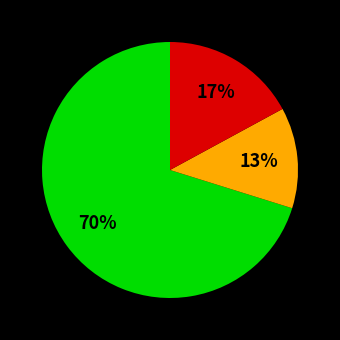

To the nearest percent, what is the average slice percentage?

33%